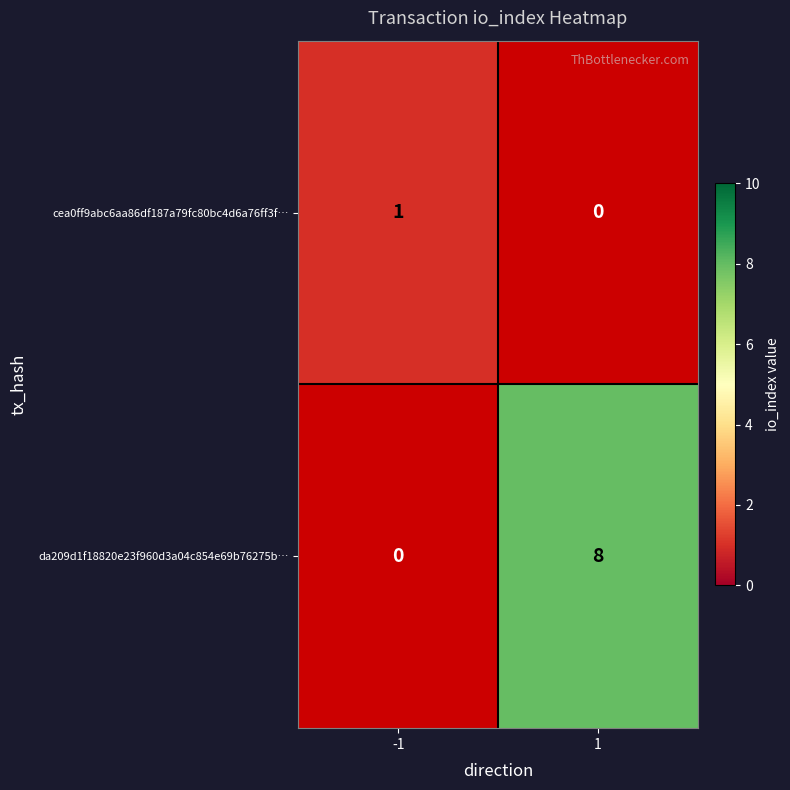

Is the value of da209d1f18820e23f960d3a04c854e69b76275b… at 1 greater than the value of cea0ff9abc6aa86df187a79fc80bc4d6a76ff3f… at -1?

Yes